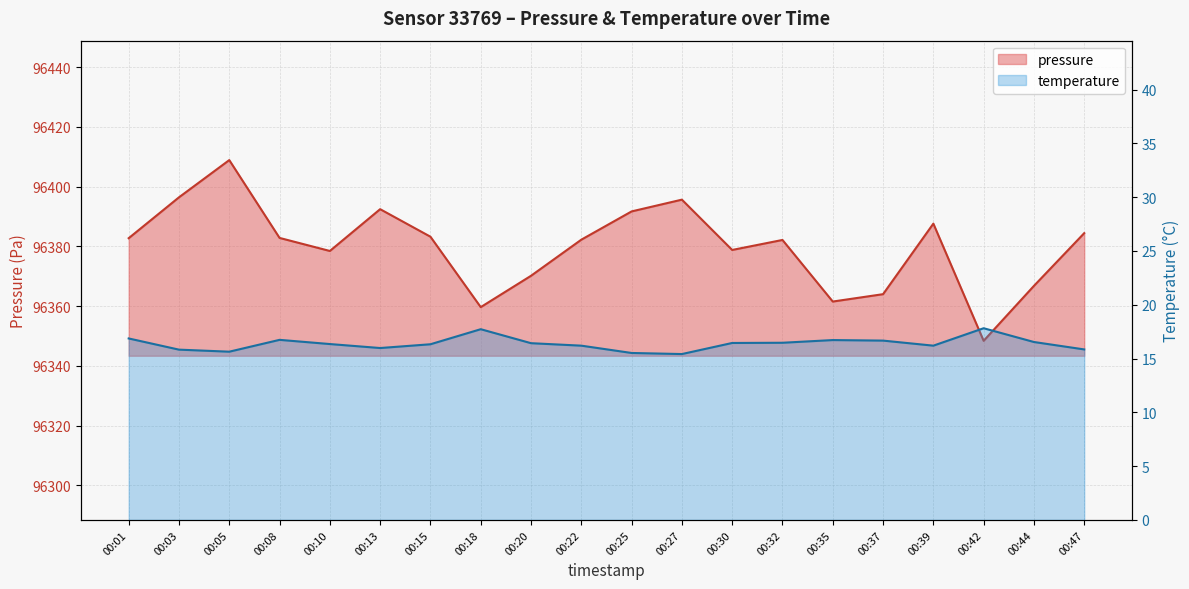

True or false: pressure has more than 1 interior local peaks.

True